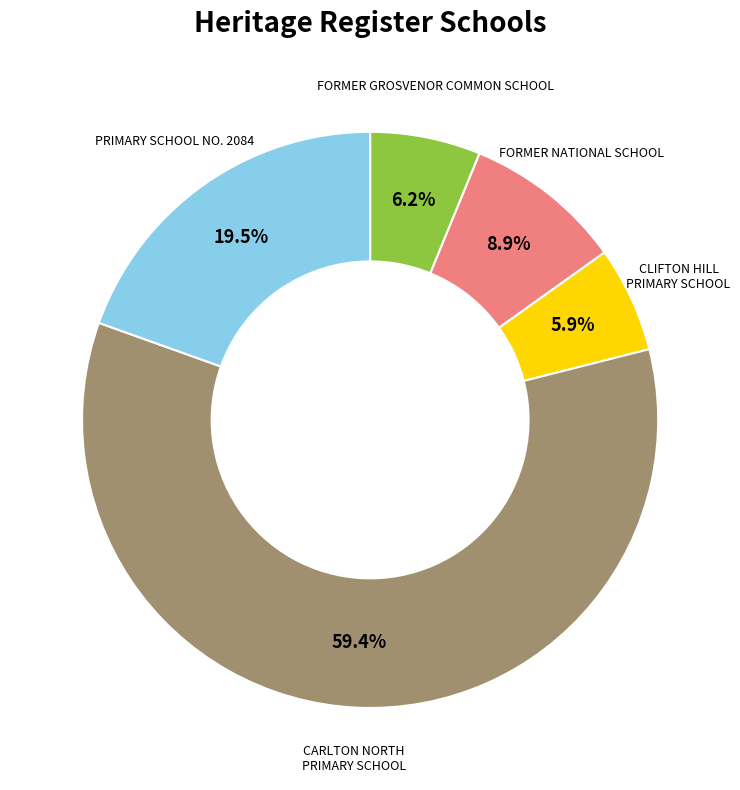

Do CLIFTON HILL PRIMARY SCHOOL and CARLTON NORTH PRIMARY SCHOOL together represent more than half of the pie?

Yes